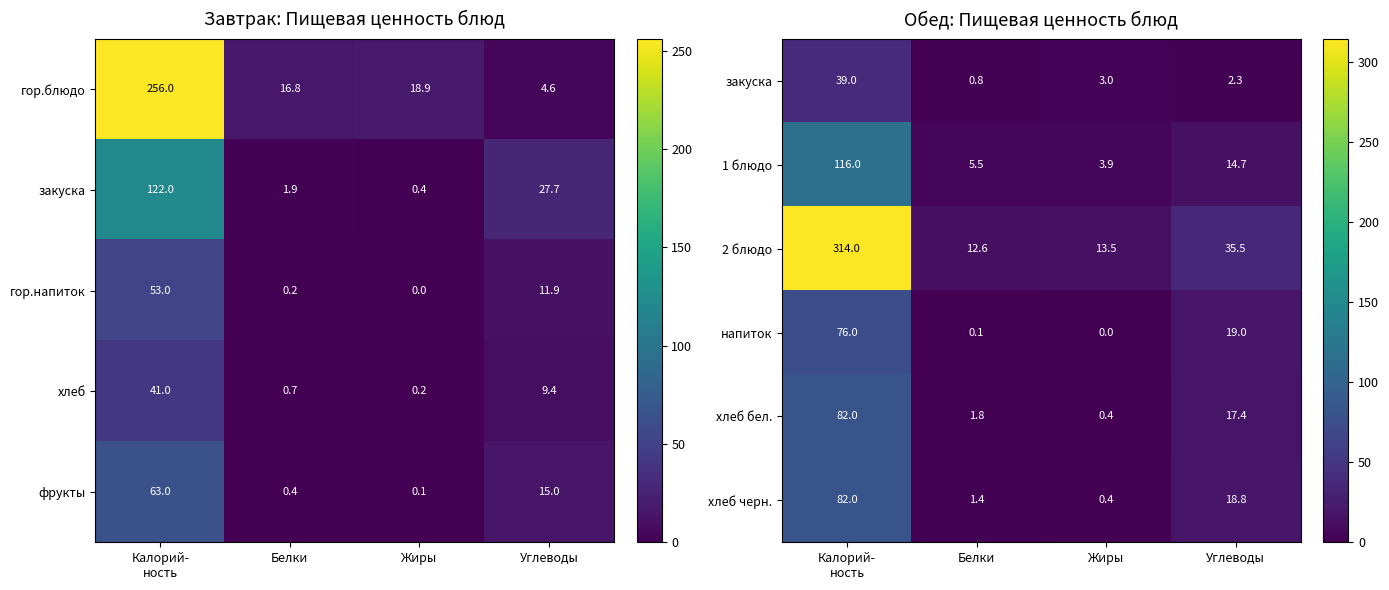

True or false: 2 блюдо has a value of 35.5 at Углеводы.

True